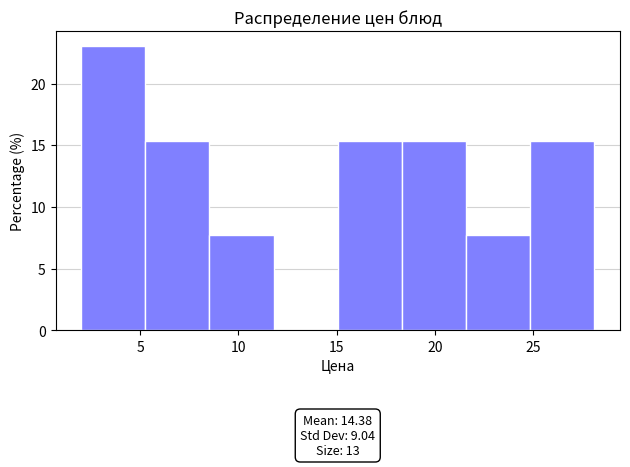

Over which range of the x-axis is the bar tallest?

2.0 to 5.5